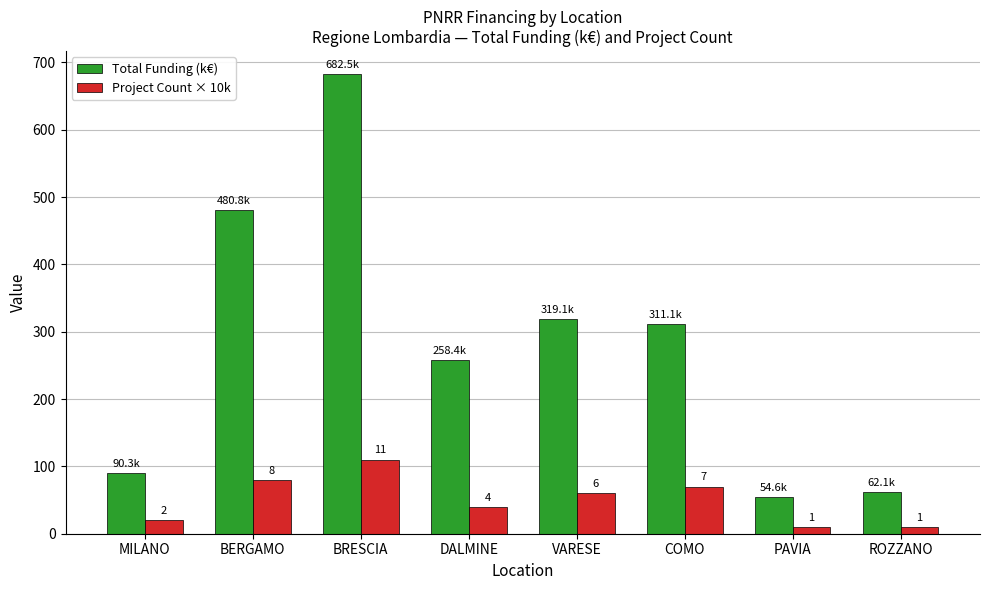

What is the value of the Project Count × 10k bar at the 6th from the left?

70.0